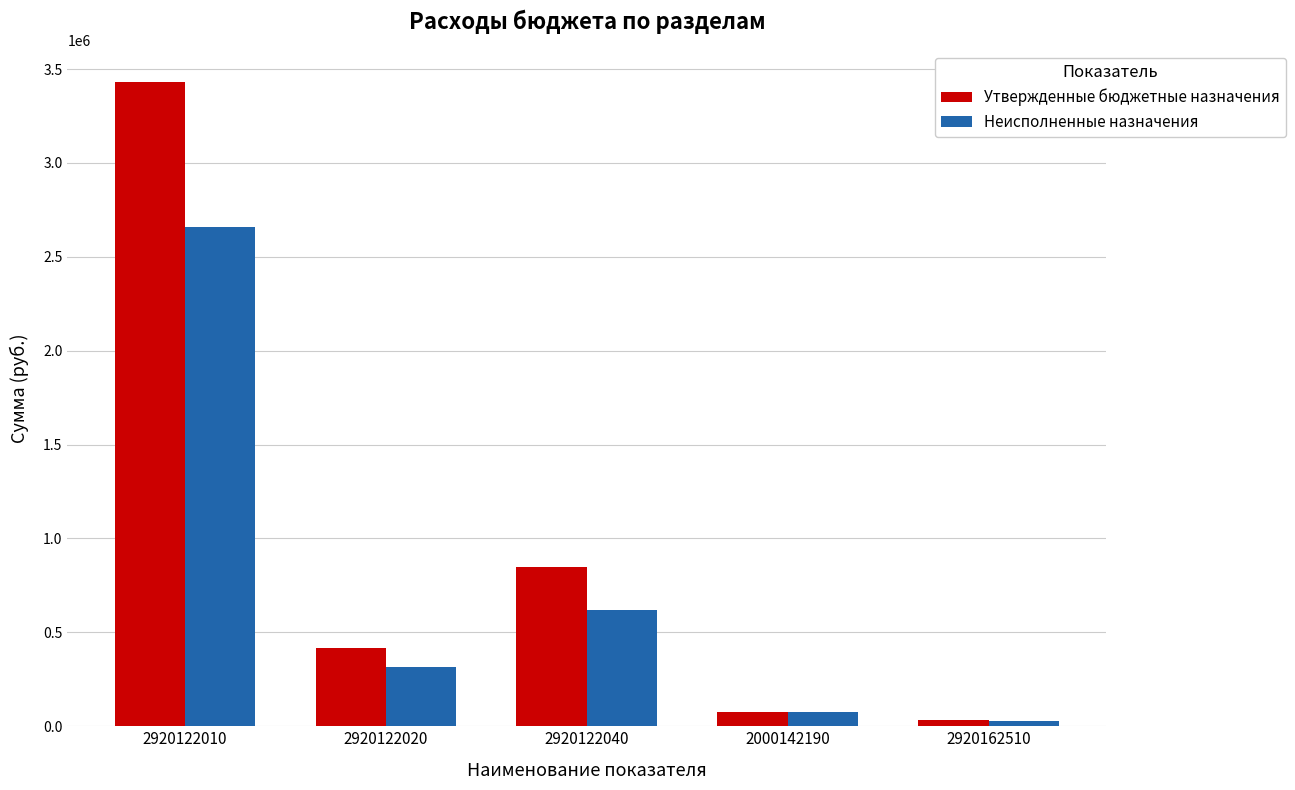

Reading right to left, list all the values displayed in this chart.

Утвержденные бюджетные назначения: 33934.8	75000.0	849000.0	417000.0	3428800.0
Неисполненные назначения: 25451.1	75000.0	617609.7	316341.4	2659534.3